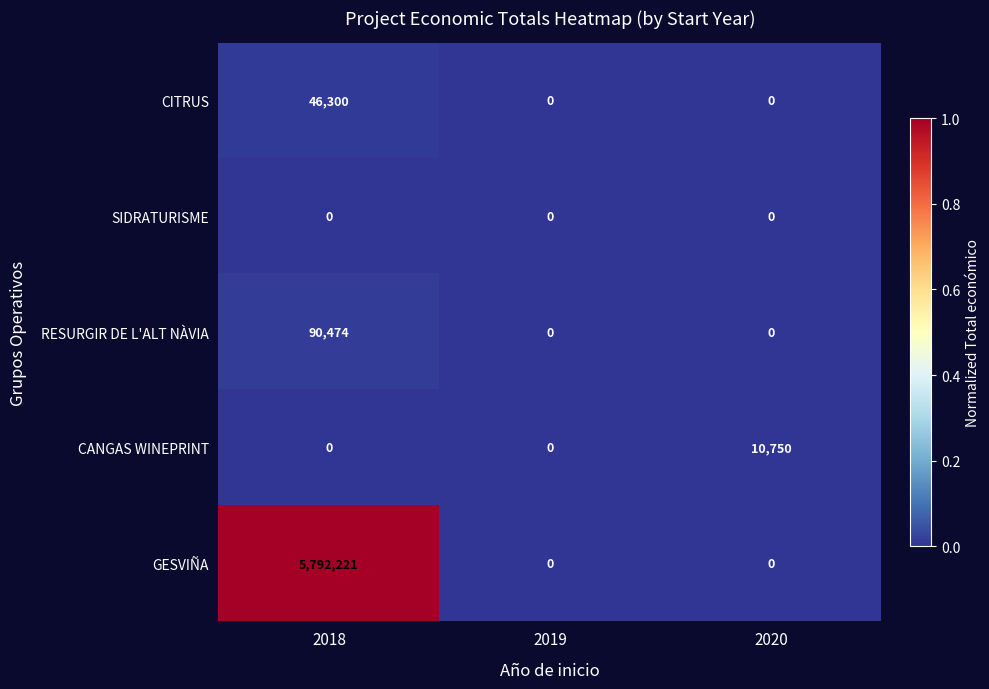

Reading left to right, extract all data points from this chart.

CITRUS: 46300	0	0
SIDRATURISME: 0	0	0
RESURGIR DE L'ALT NÀVIA: 90474	0	0
CANGAS WINEPRINT: 0	0	10750
GESVIÑA: 5792221	0	0